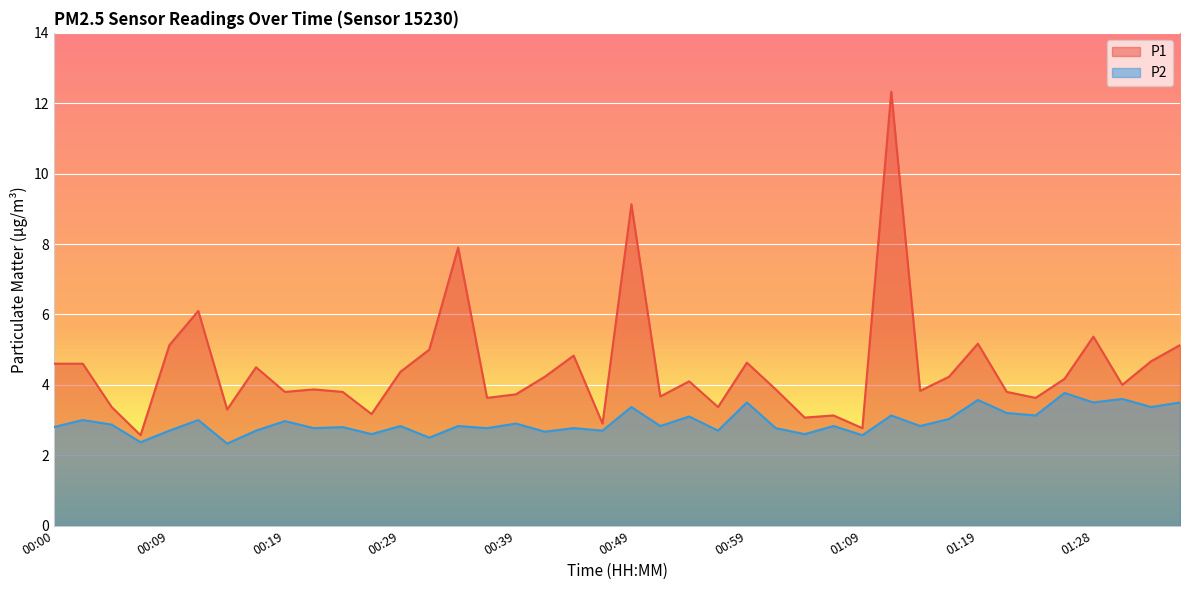

Does the chart display data point markers on the line(s)?

No